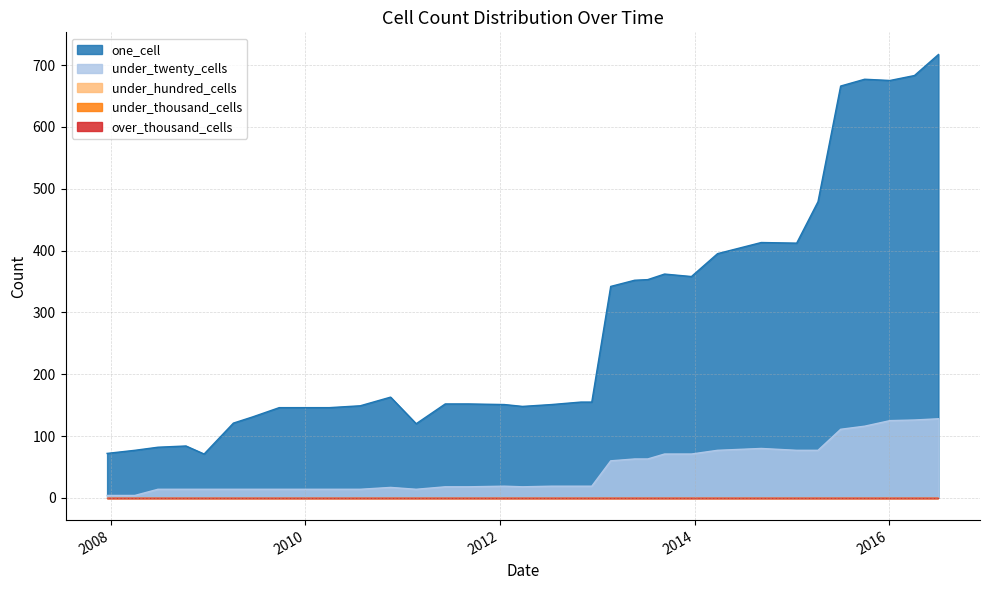

True or false: under_twenty_cells has a value of 14 at 2009-04-06.

True